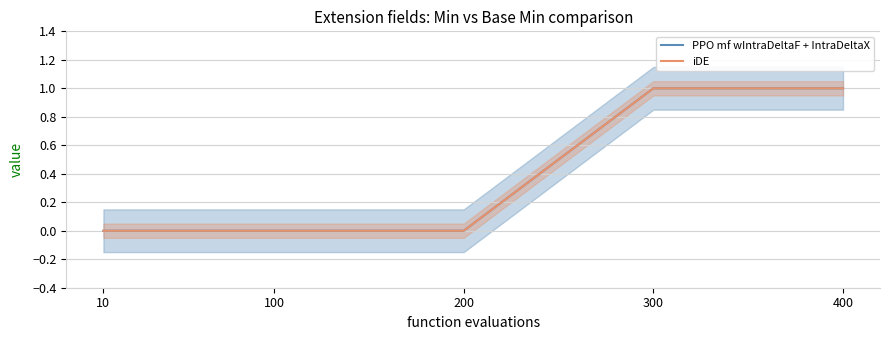

At which category is the sum across all series the highest?

300